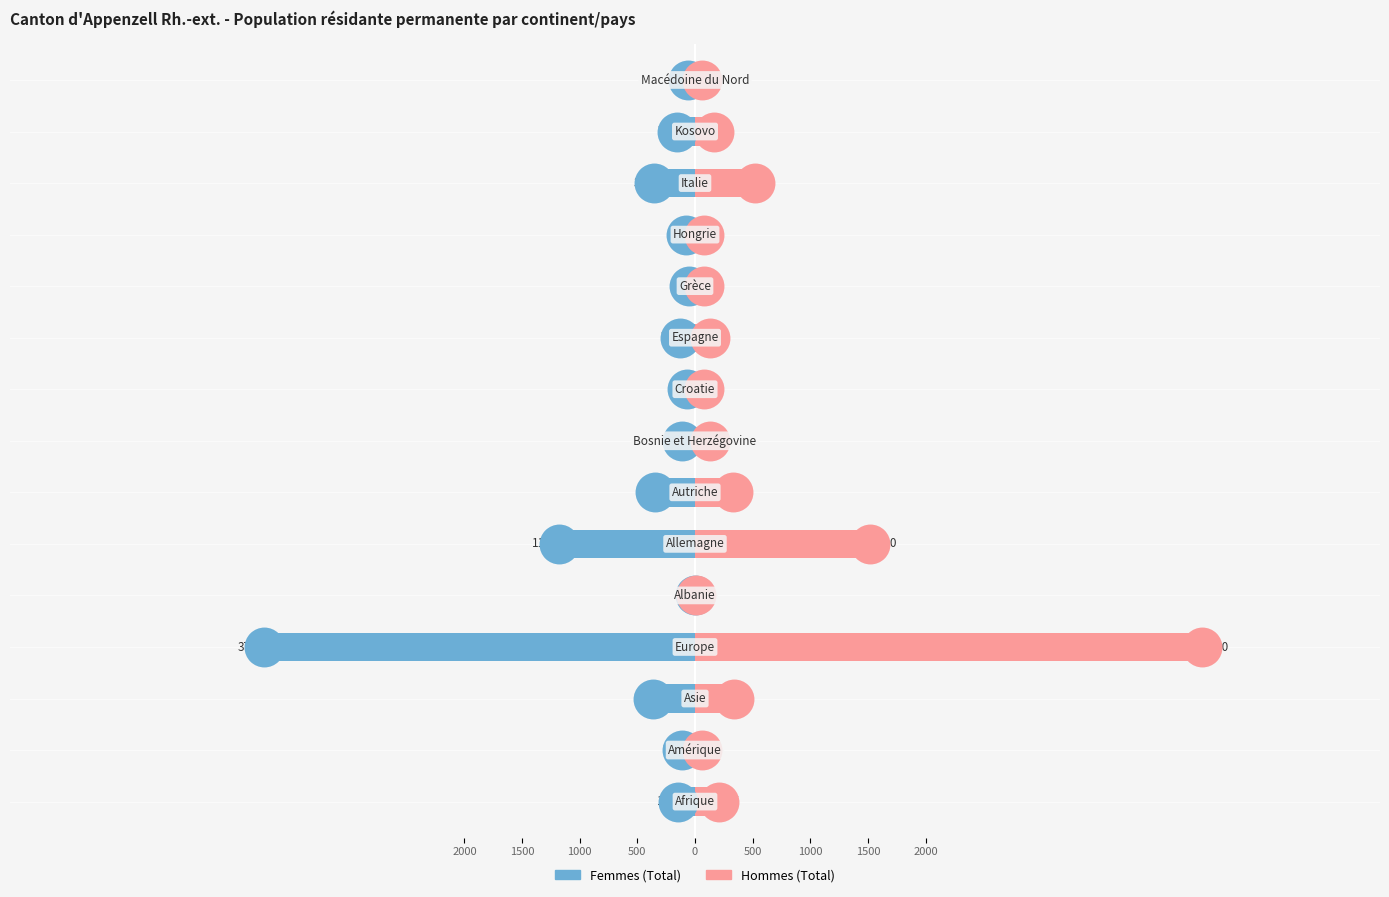

Which series contains the highest Y value?

Hommes (Total)